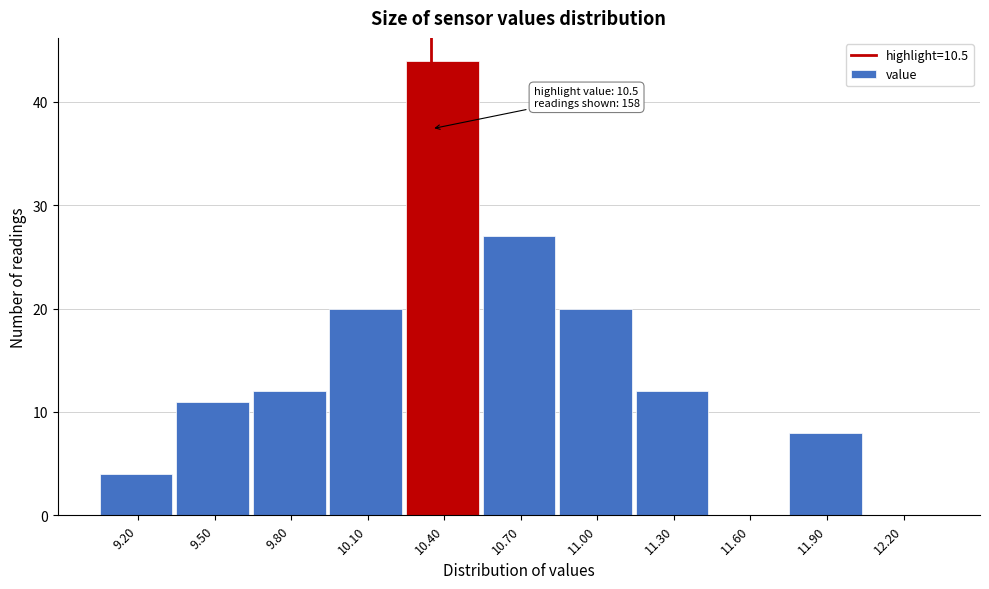

Reading left to right, what are all the values shown in this chart?

9.20=4	9.50=11	9.80=12	10.10=20	10.40=44	10.70=27	11.00=20	11.30=12	11.60=0	11.90=8	12.20=0